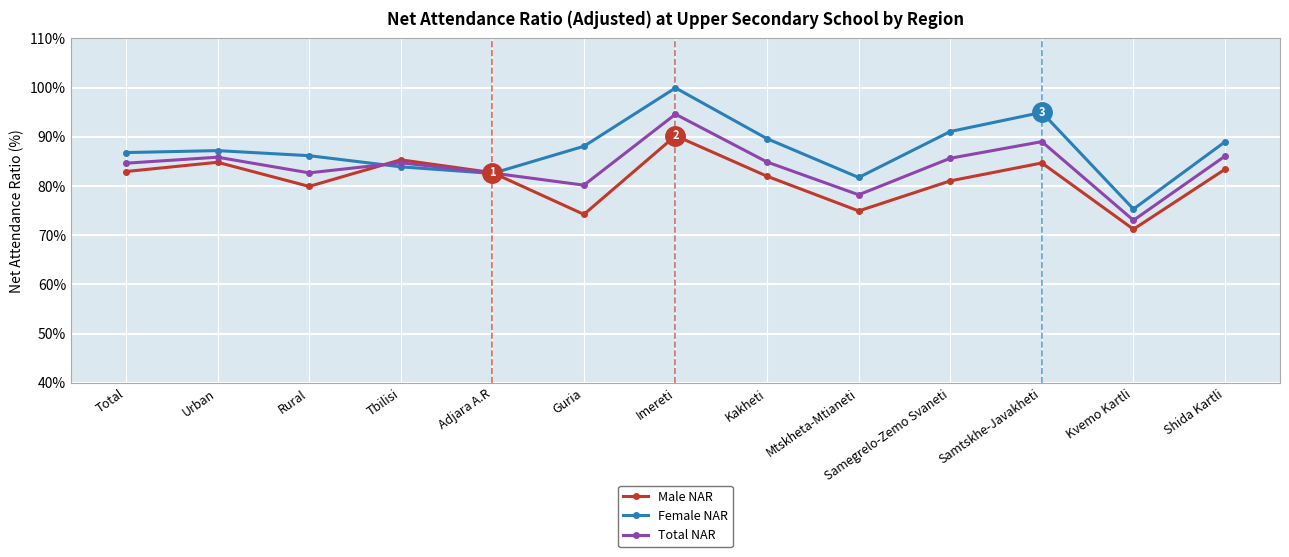

Which series changed the most between Tbilisi and Imereti?

Female NAR